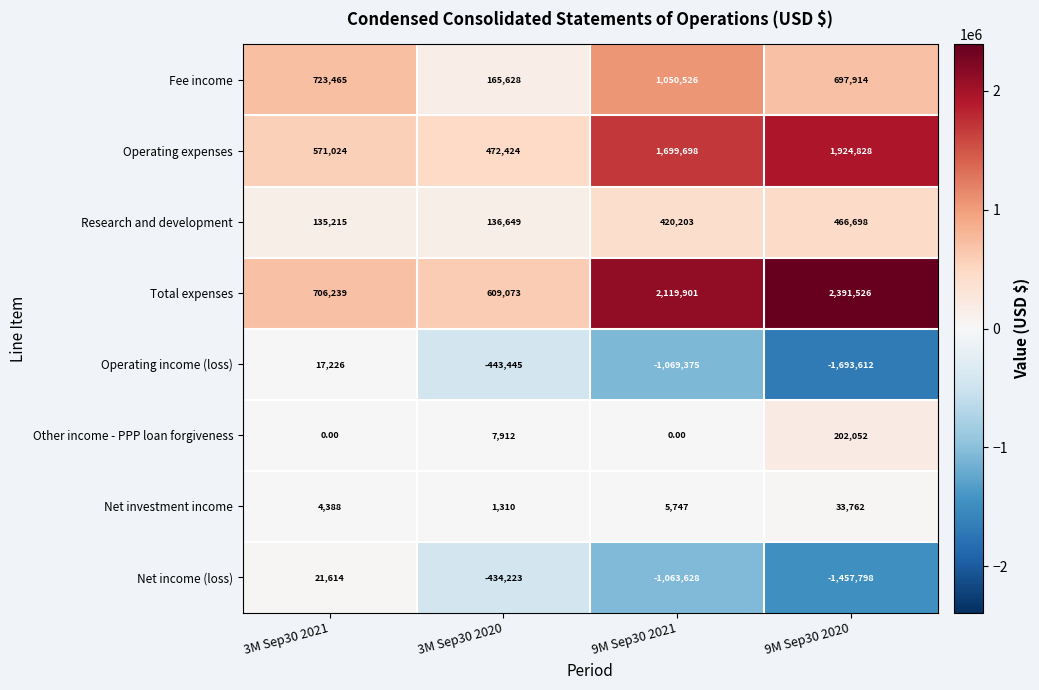

Which series changed the most between 3M Sep30 2021 and 9M Sep30 2021?

Total expenses